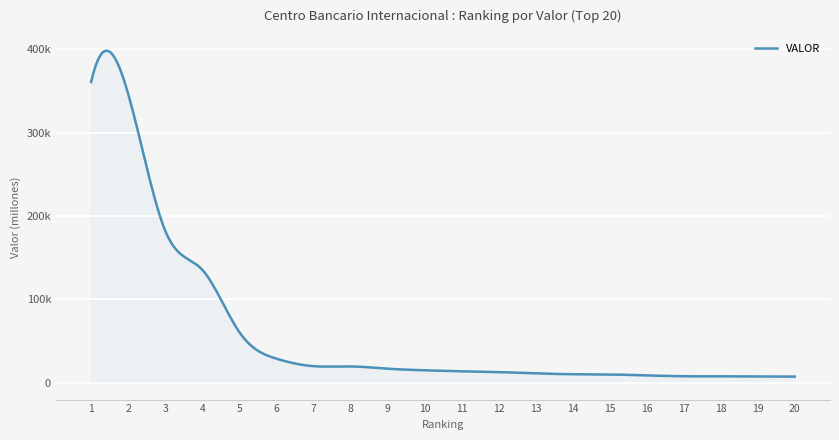

Does the chart have visible grid lines?

Yes